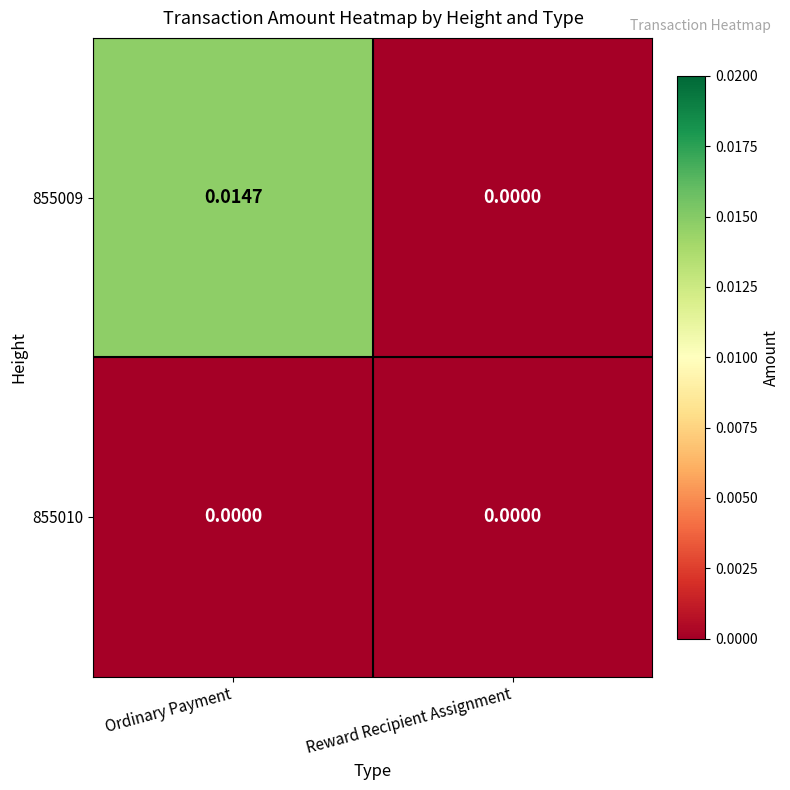

At Ordinary Payment, list the series in order from largest to smallest.

855009, 855010